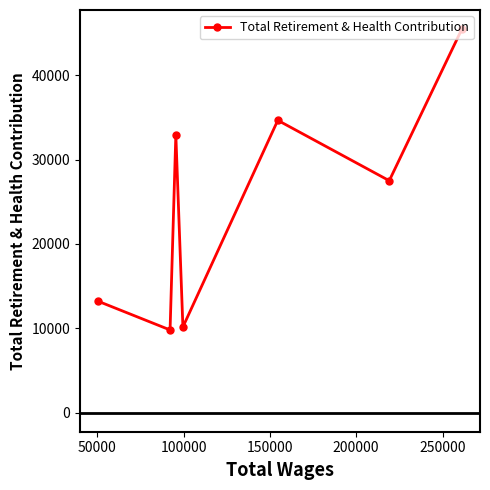

Count the number of data series in this chart.

1